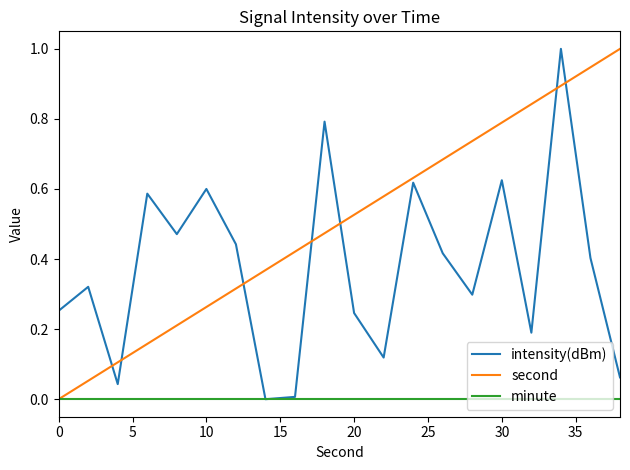

True or false: intensity(dBm) and second intersect in this chart.

True